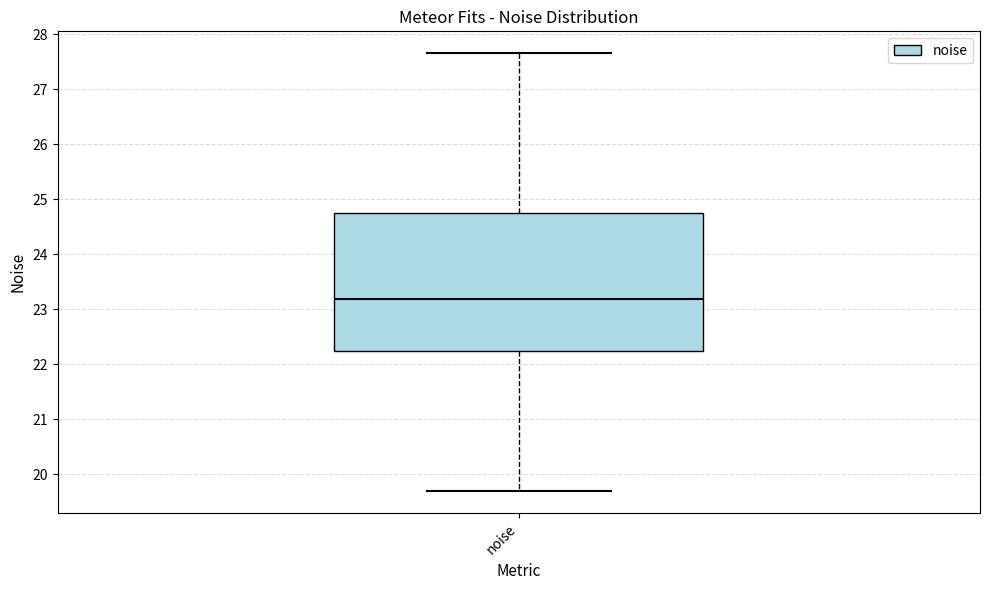

Read this box plot against the y-axis: the position of the median line, the range covered by the box, and the ends of both whiskers. The values are not printed on the chart, so give them approximately, as read against the axis.

median 23.2, box 22.2 to 24.8, whiskers 19.7 to 27.7